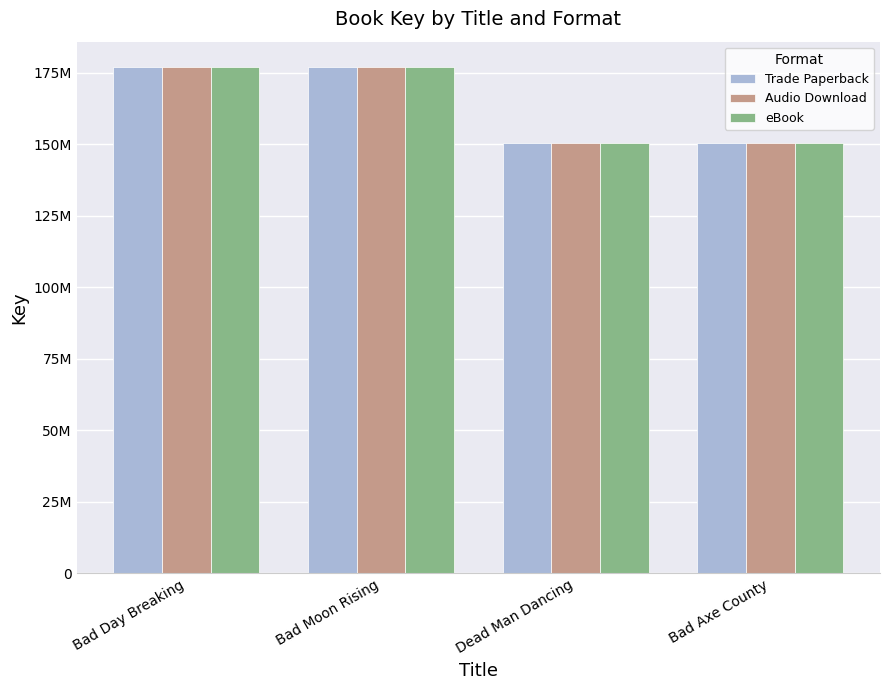

What is the maximum value for Trade Paperback?

177006906